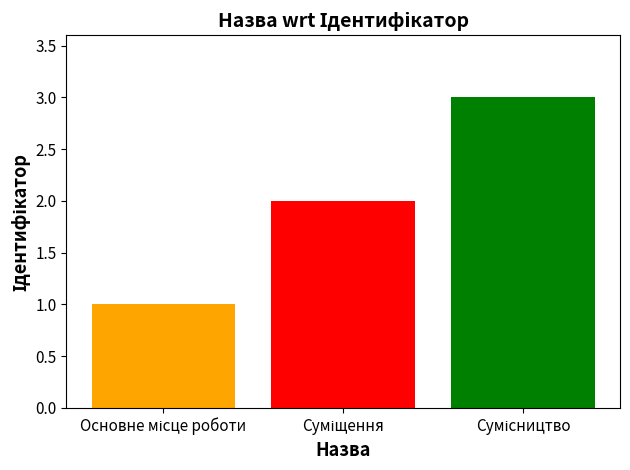

Reading left to right, transcribe all the data shown in this chart.

1	2	3